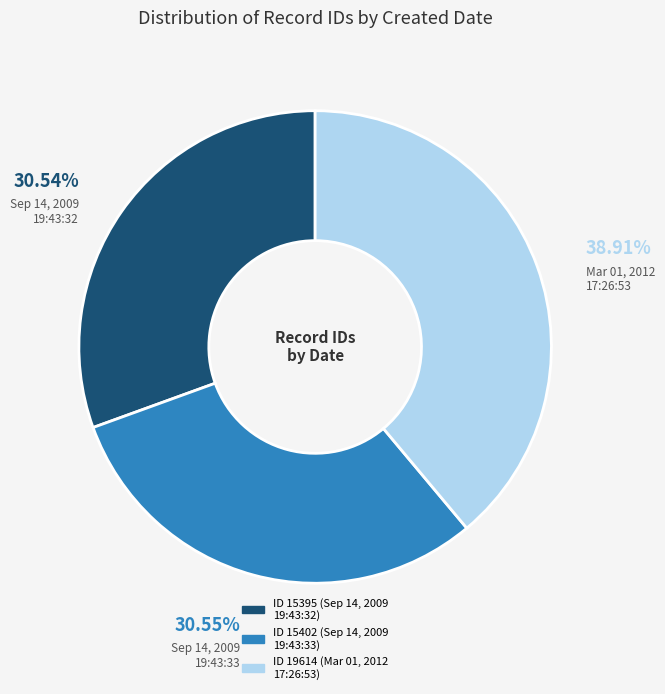

Is there any slice that represents more than half of the pie?

No